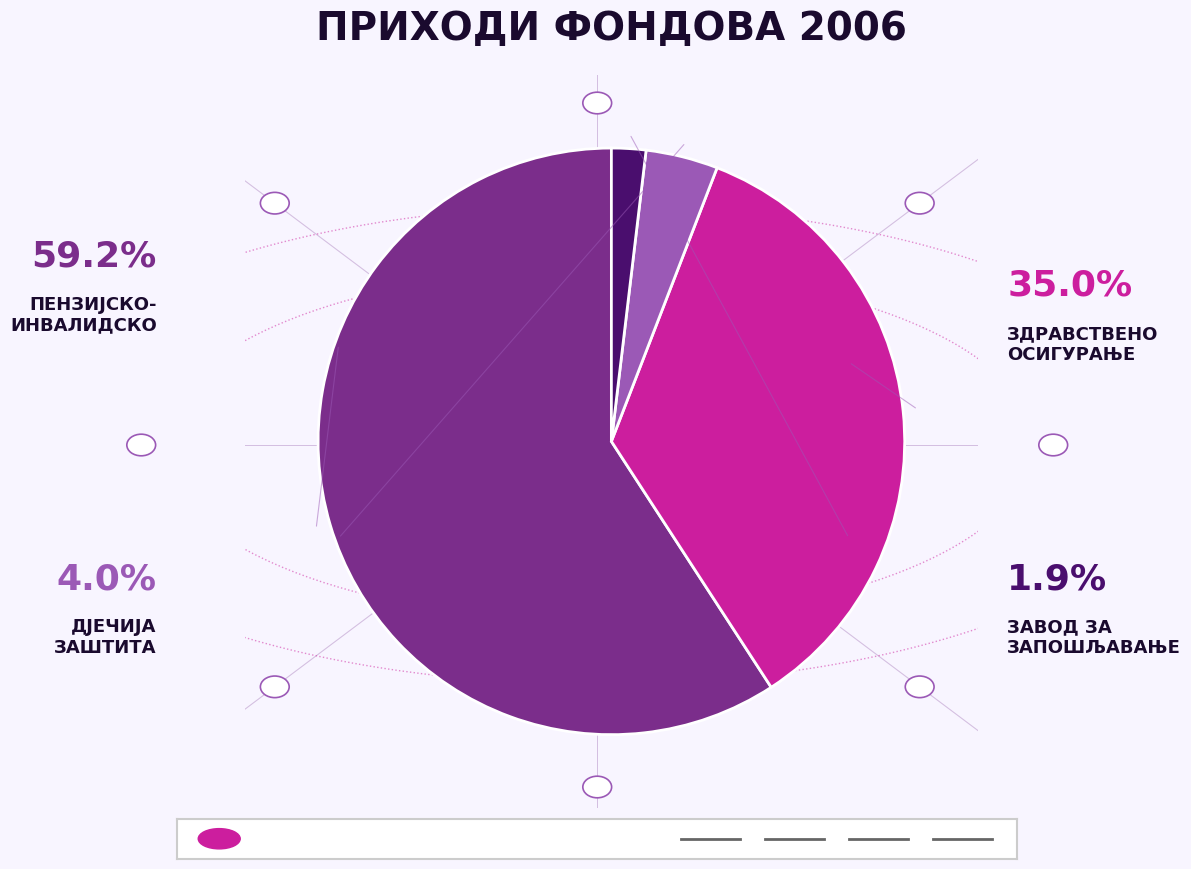

Between Фонд за пензијско-инвалидско осигурање and Јавни фонд за дјечију заштиту, which is larger?

Фонд за пензијско-инвалидско осигурање